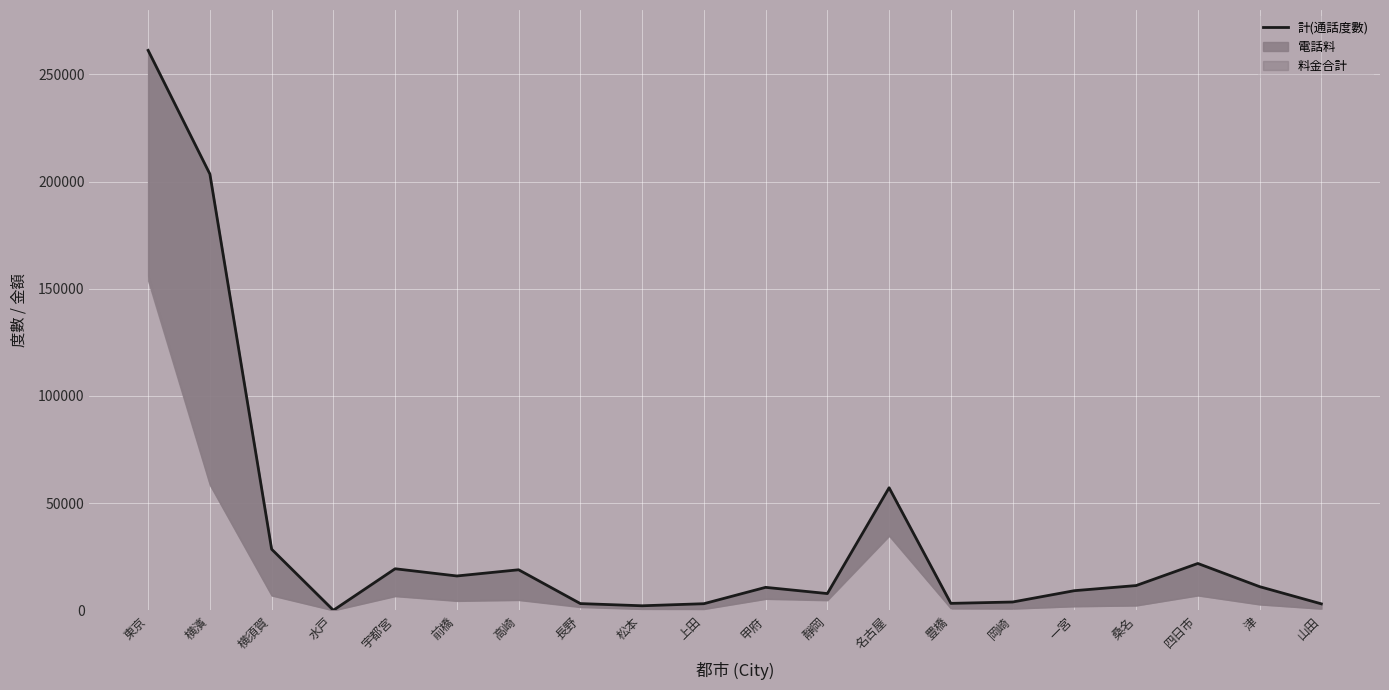

What is the greatest value displayed?

261170